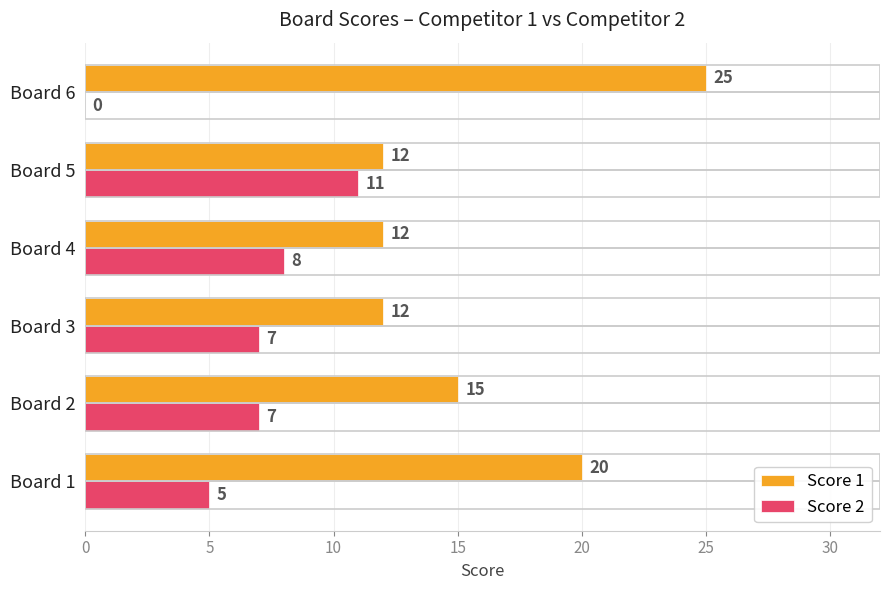

What are all the series names shown in the legend?

Score 1, Score 2